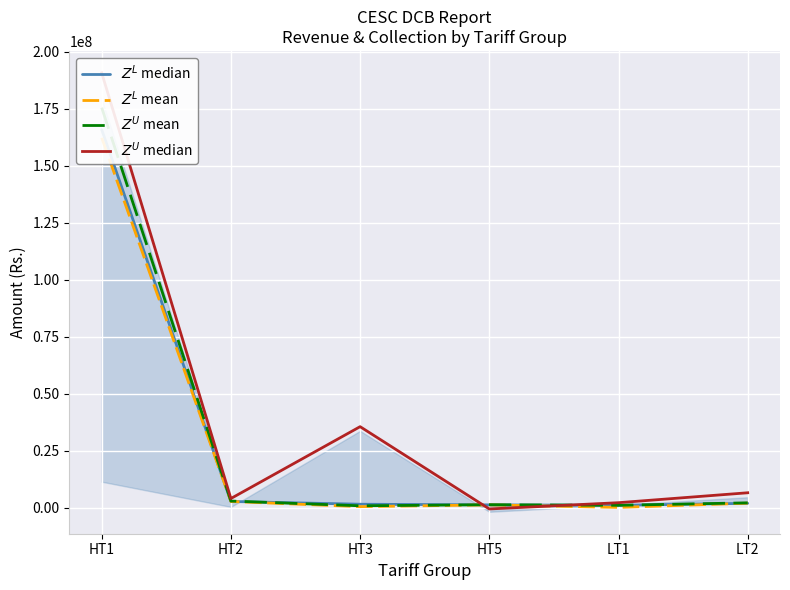

True or false: $Z^U$ median has more than 1 points higher than both neighbors.

False